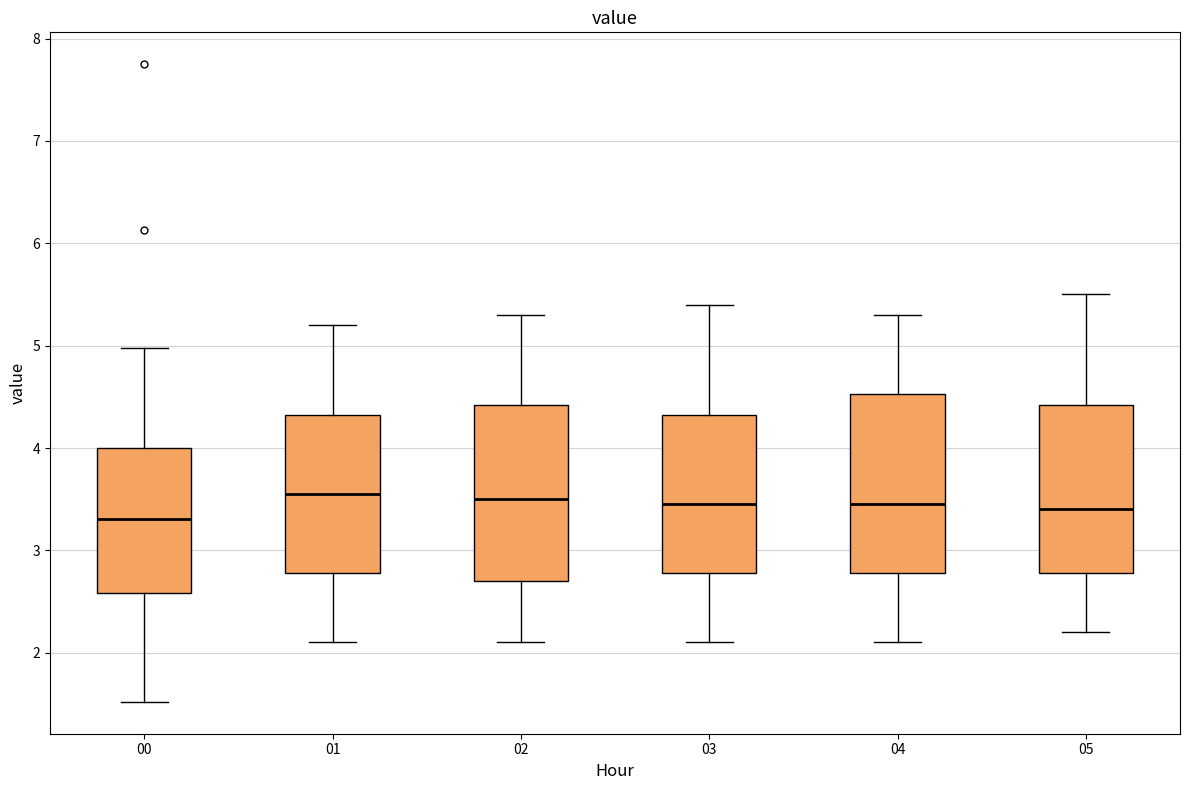

Reading left to right, read every box against the y-axis: the position of its median line, the range the box covers, and the ends of its whiskers. The values are not printed on the chart, so give them approximately, as read against the axis.

00: median 3.3, box 2.6 to 4.0, whiskers 1.5 to 5.0
01: median 3.6, box 2.8 to 4.3, whiskers 2.1 to 5.2
02: median 3.5, box 2.7 to 4.4, whiskers 2.1 to 5.3
03: median 3.5, box 2.8 to 4.3, whiskers 2.1 to 5.4
04: median 3.5, box 2.8 to 4.5, whiskers 2.1 to 5.3
05: median 3.4, box 2.8 to 4.4, whiskers 2.2 to 5.5